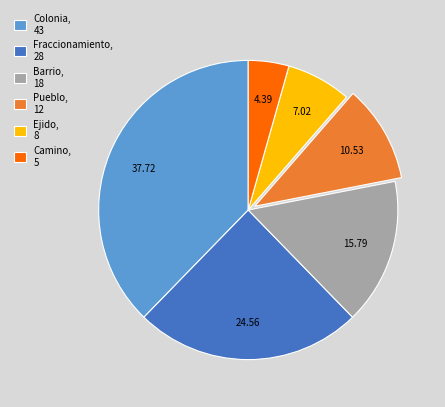

What is the ratio of the value at Fraccionamiento, 28 to the value at Barrio, 18?

1.6